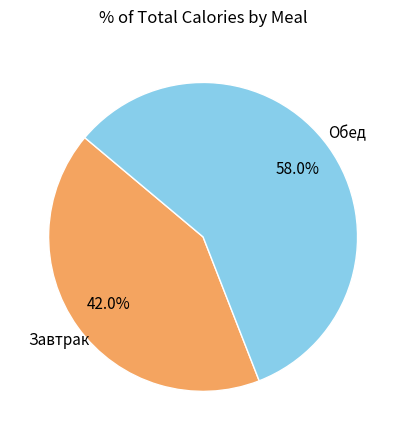

Does any single category account for the majority?

Yes